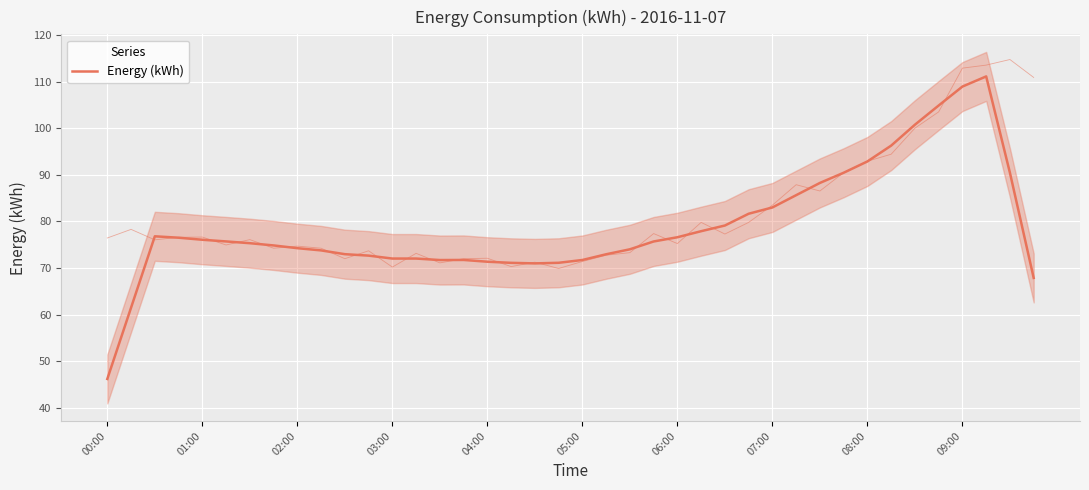

How many values are below 75?

19